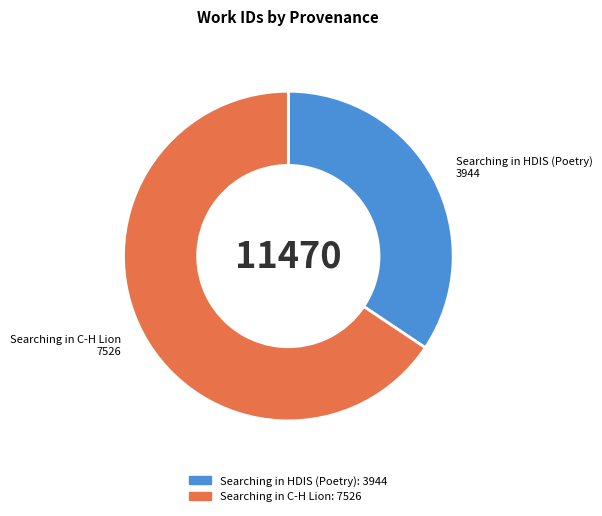

Which category has the smallest portion of the pie?

Searching in HDIS (Poetry)